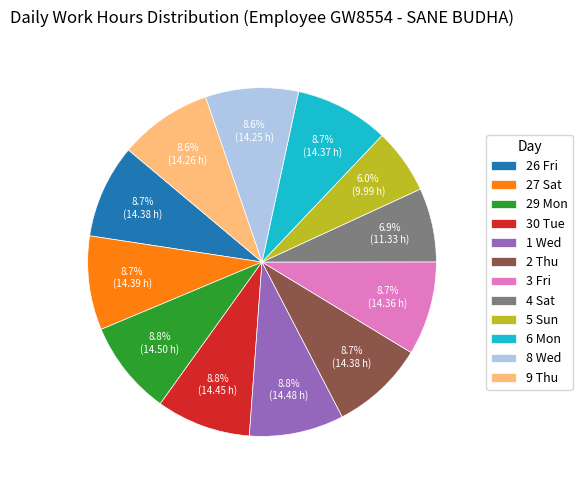

Which has a higher value, 5 Sun or 27 Sat?

27 Sat